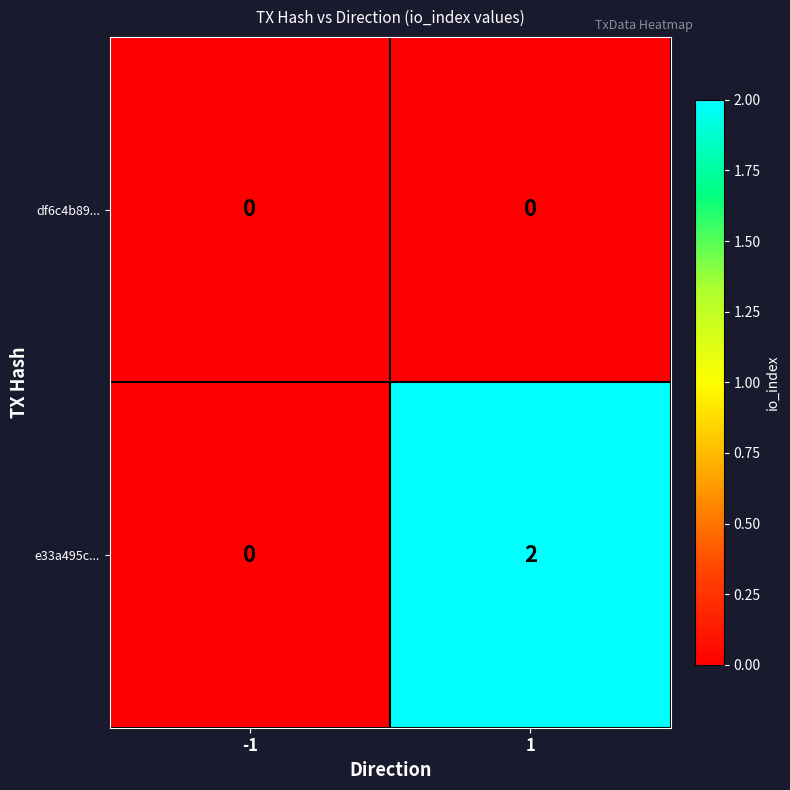

What is the spread (max minus min) of values at 1?

2